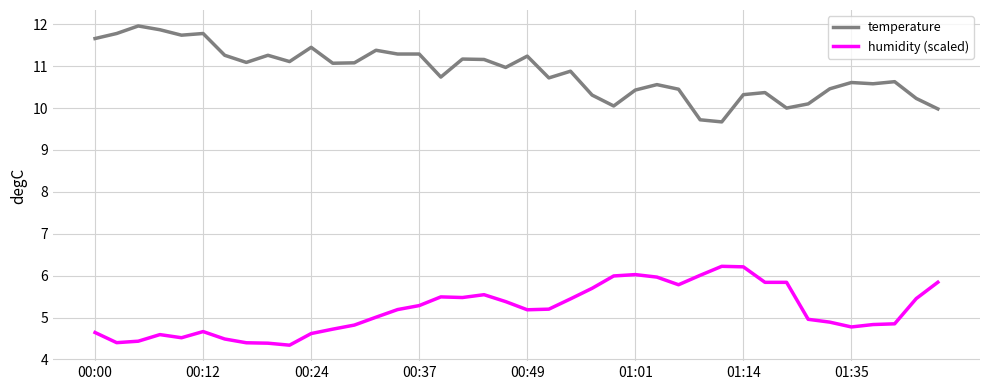

What is the difference between the maximum and minimum values in the temperature series?

2.3